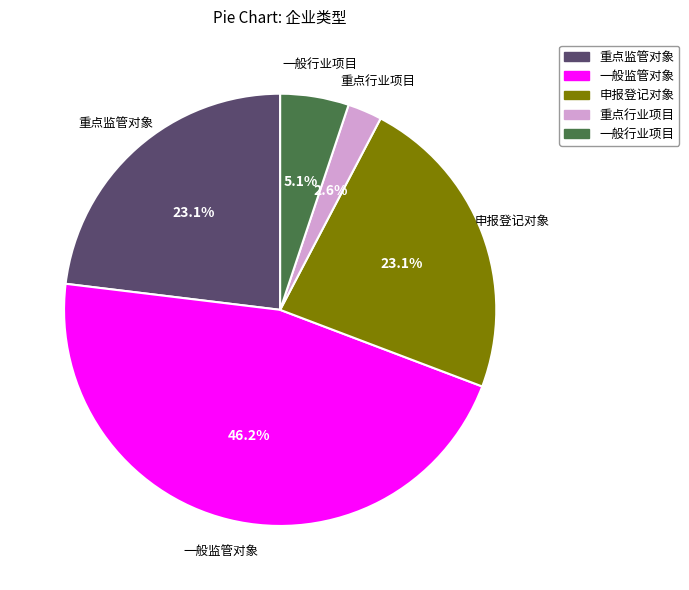

What is the largest slice in the pie chart?

一般监管对象